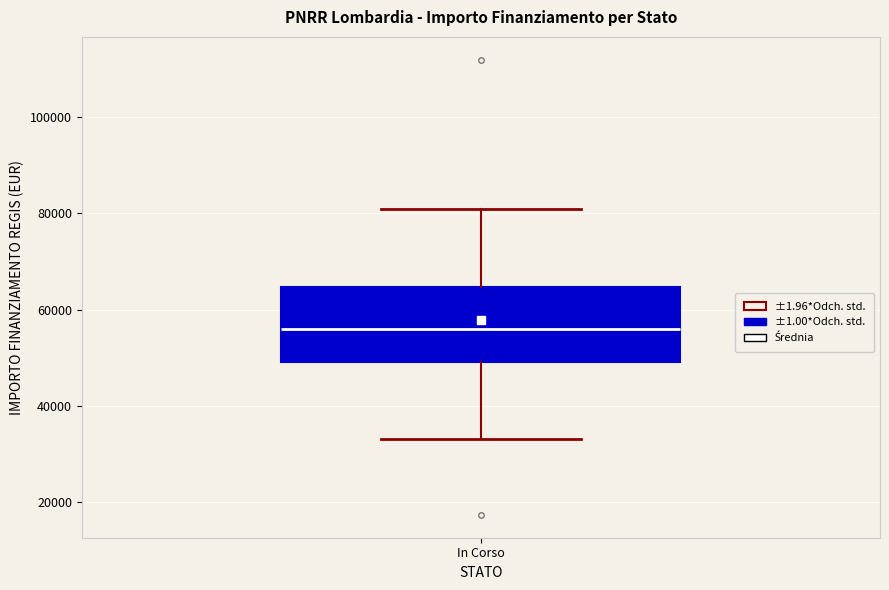

Where does the median line of the box for In Corso sit on the y-axis? The values are not printed on the chart, so give them approximately, as read against the axis.

56000